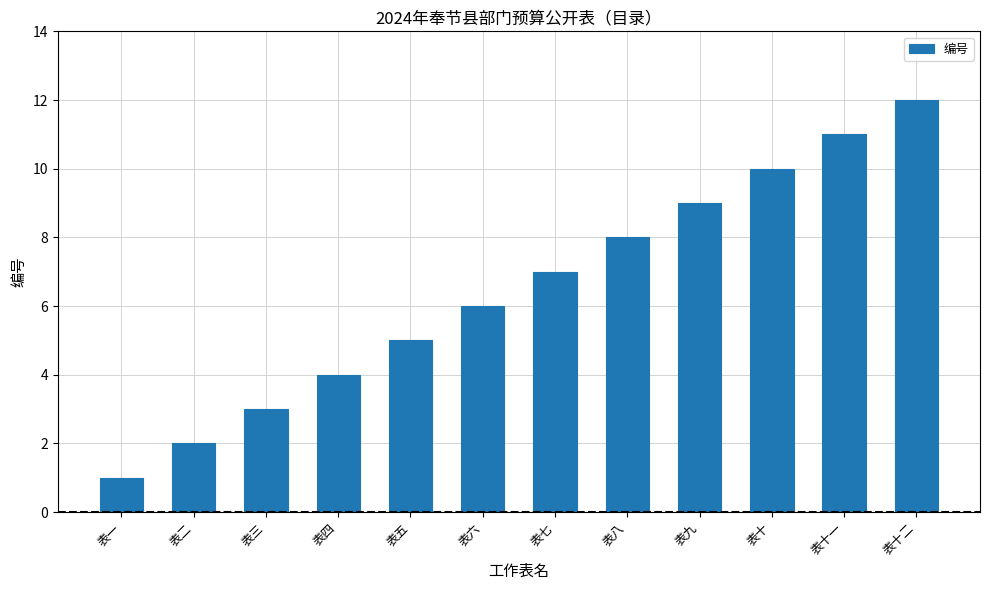

List the labels in order of value, smallest first.

表一, 表二, 表三, 表四, 表五, 表六, 表七, 表八, 表九, 表十, 表十一, 表十二